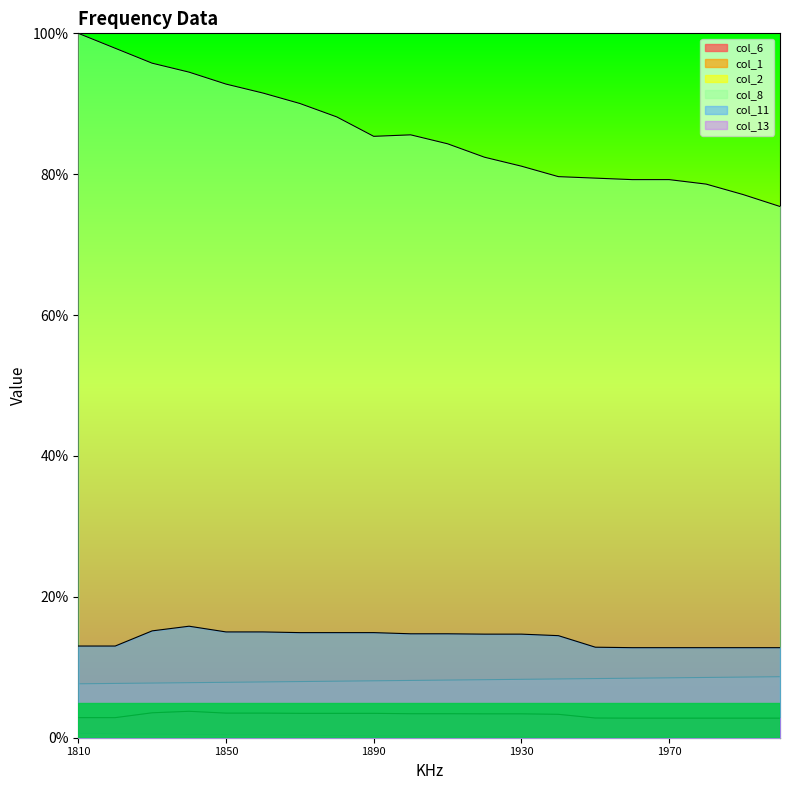

The value of col_13 at 1940 is 6.5. True or false?

False